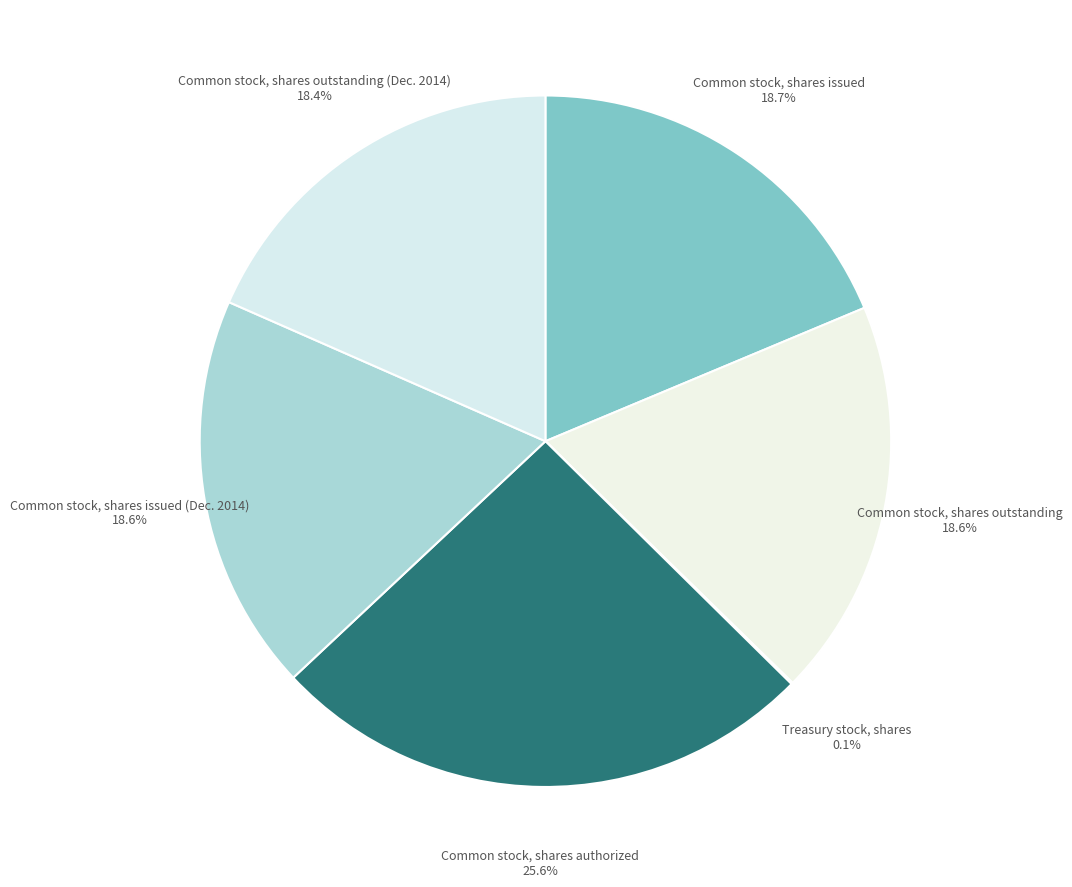

The Common stock, shares issued slice represents 30% of the pie. True or false?

False